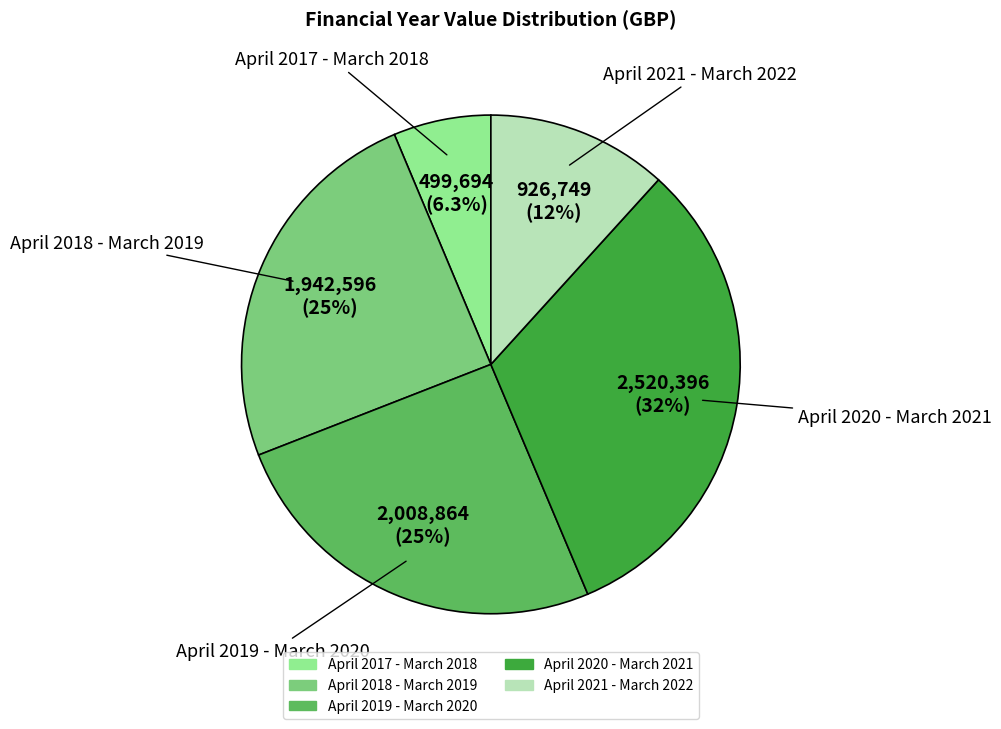

To the nearest percent, what percentage of the pie is April 2021 - March 2022?

12%